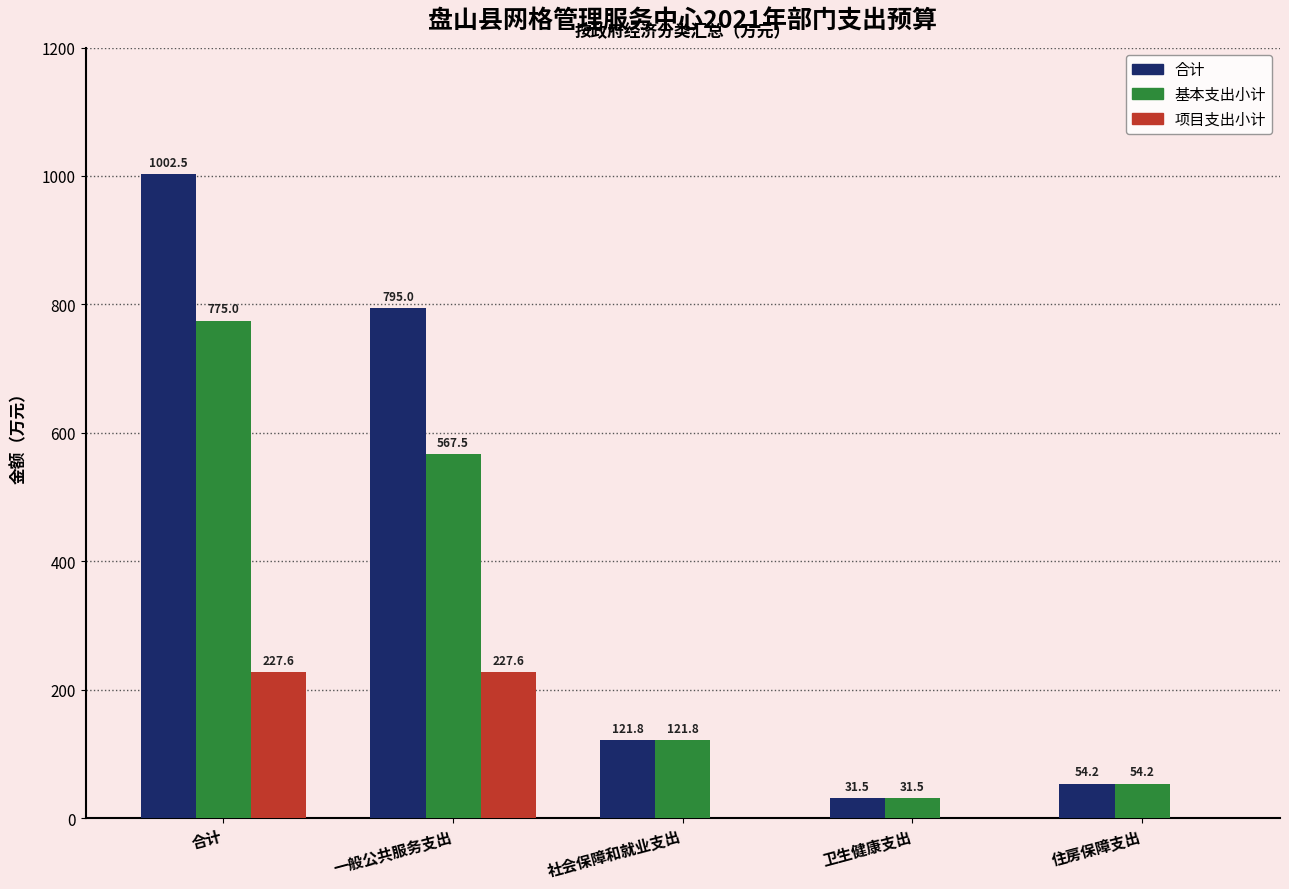

How many distinct data groups are displayed?

3